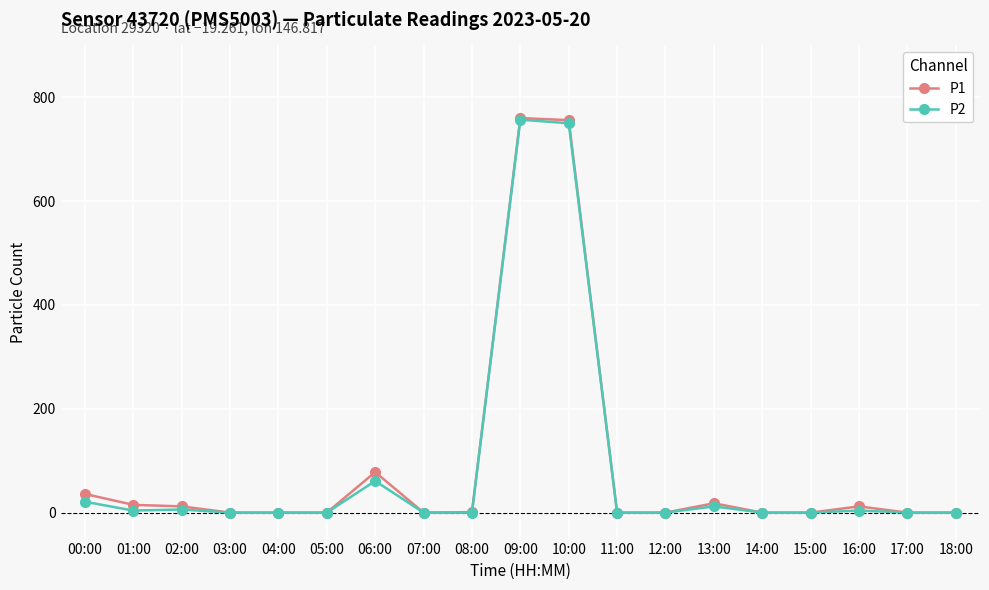

True or false: P2 has a value of 750 at 10:00.

True